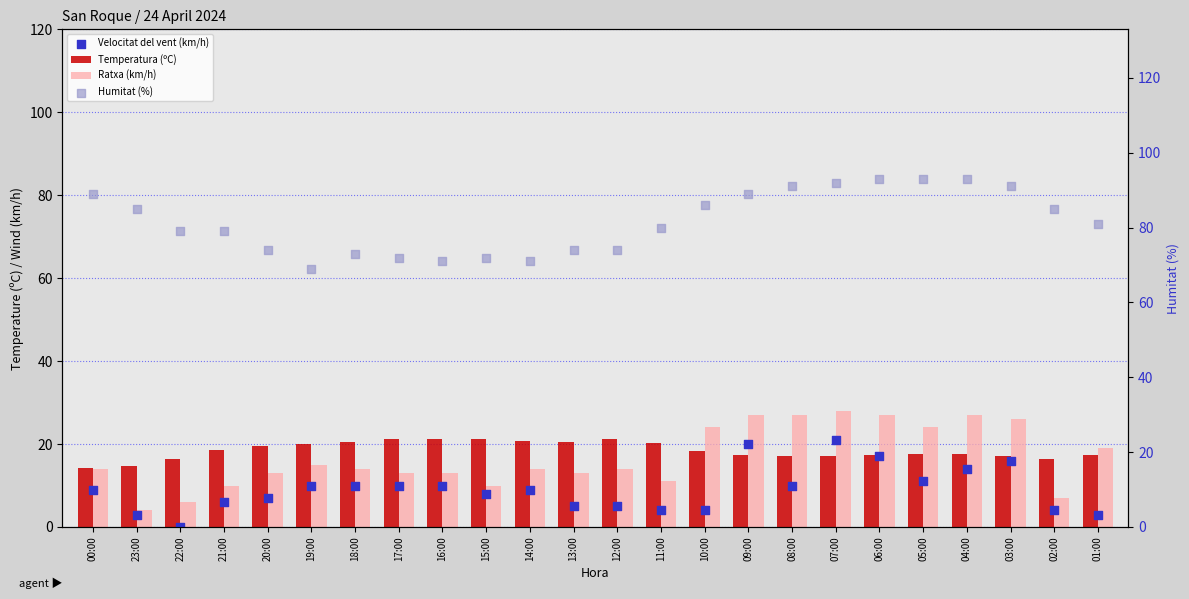

At which category is the sum across all series the highest?

07:00